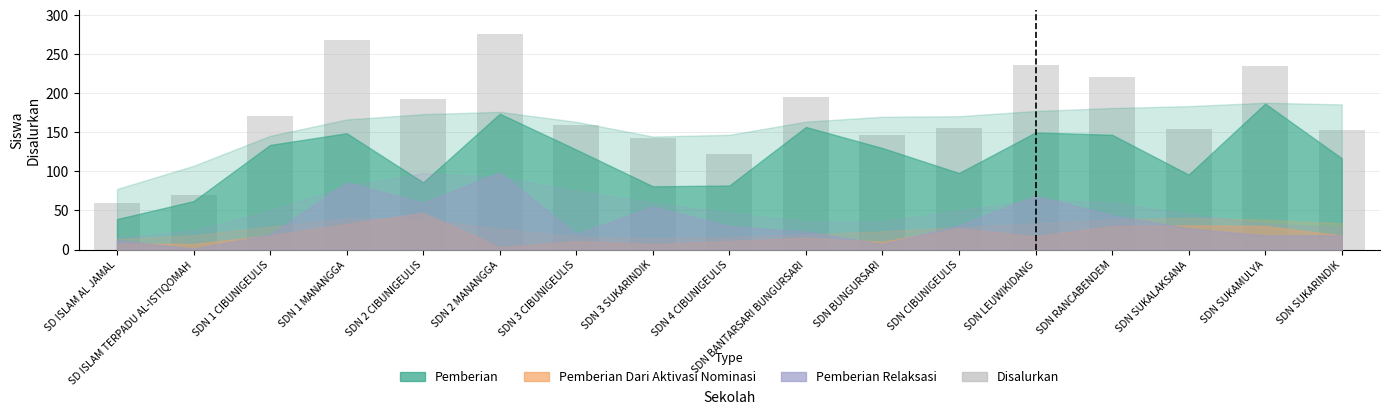

Approximately how many times larger is the value at SDN 2 MANANGGA compared to SD ISLAM AL JAMAL?

4.7